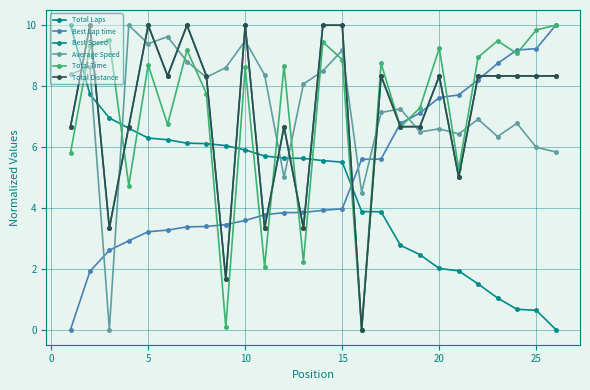

What is the average value of the Total Laps series?

7.1